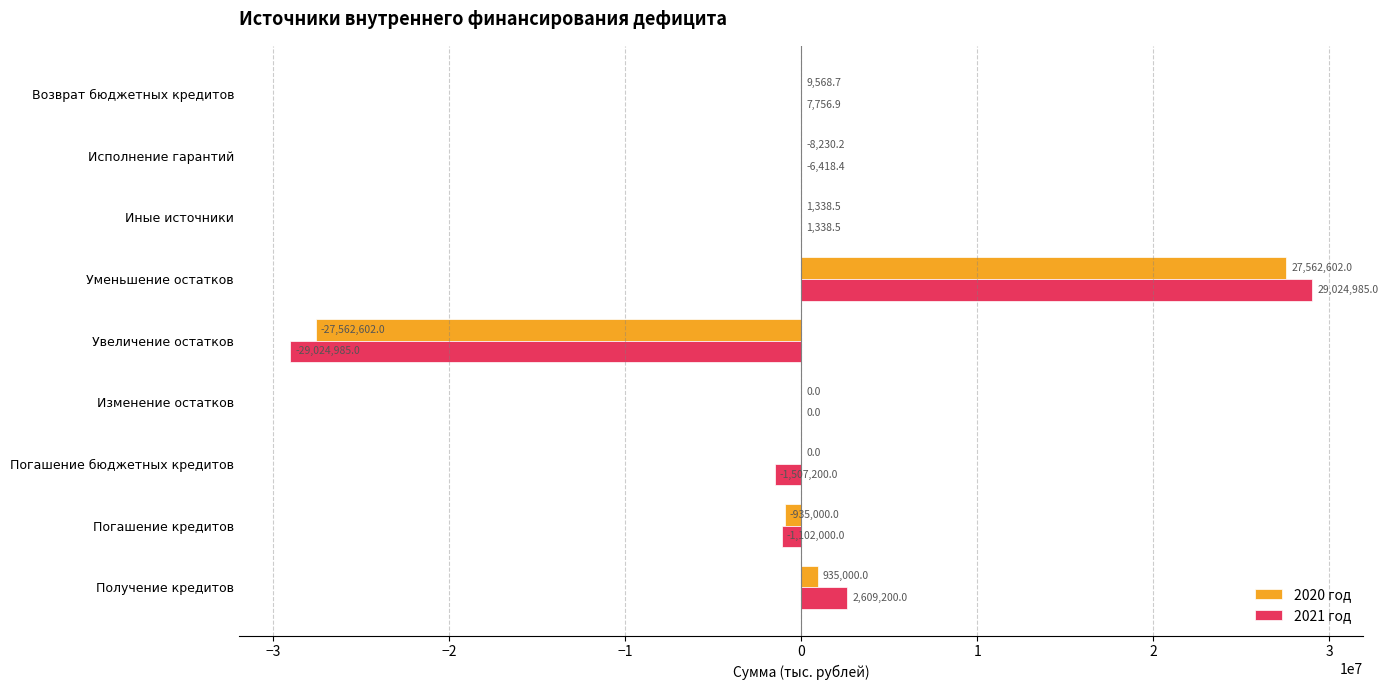

What are all the series names shown in the legend?

2020 год, 2021 год